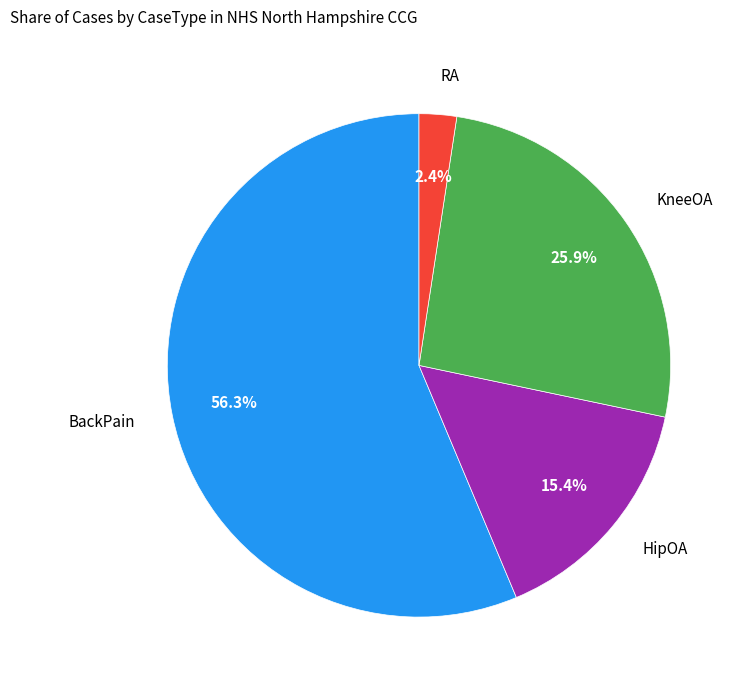

Which has a higher value, HipOA or RA?

HipOA